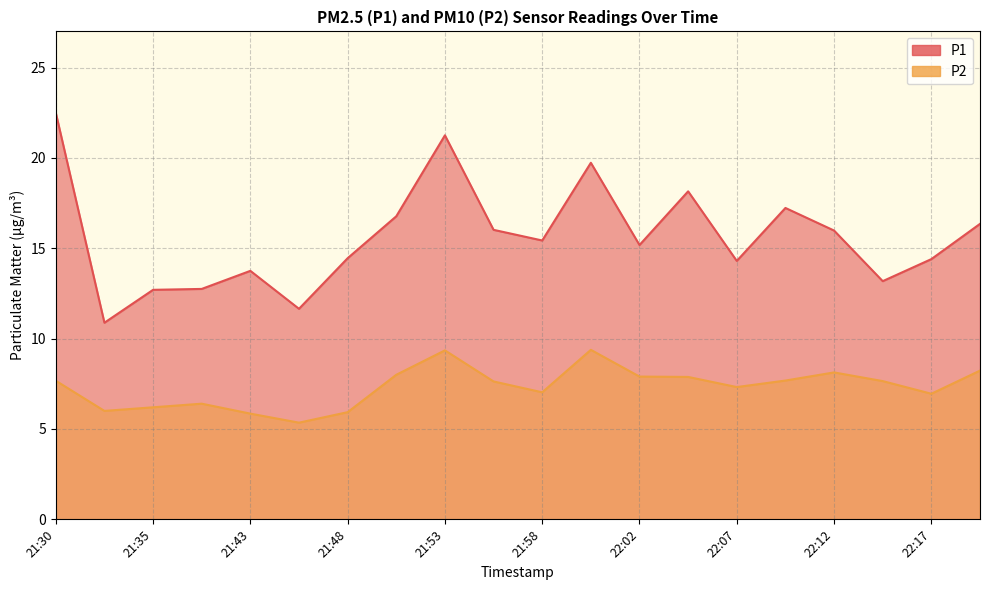

Which series has the widest spread of values?

P1